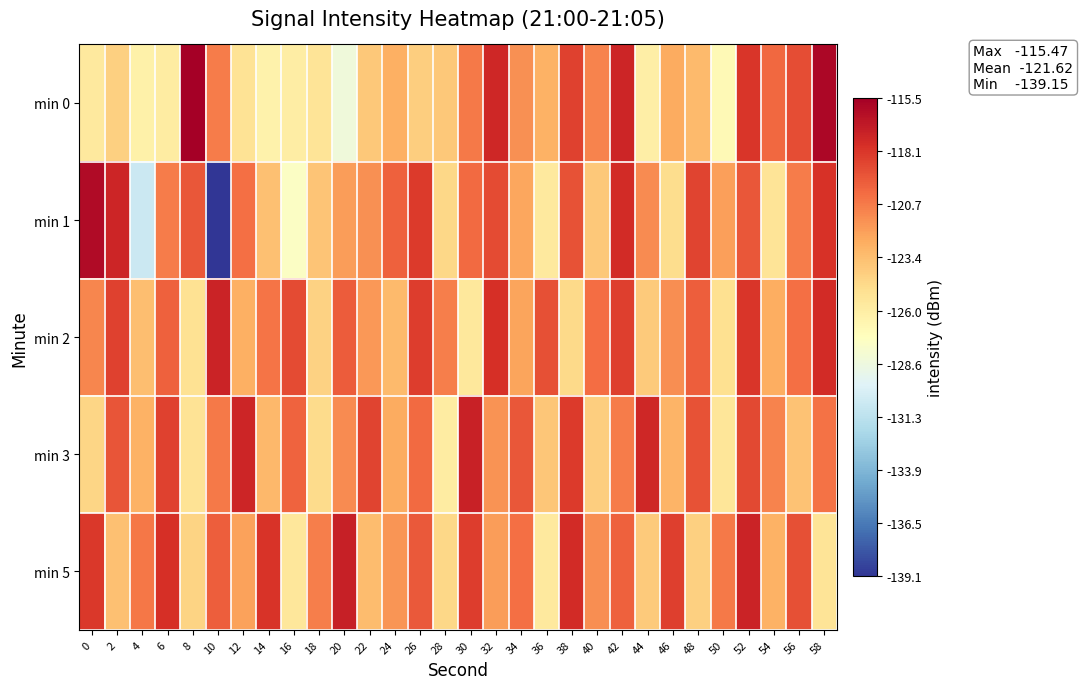

What is the greatest value displayed?

-115.5